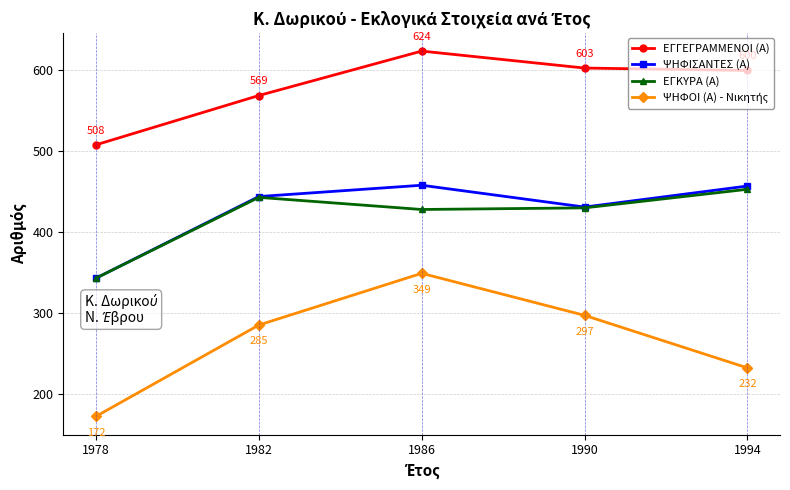

Rank the categories by ΕΓΓΕΓΡΑΜΜΕΝΟΙ (Α) value from highest to lowest.

1986, 1990, 1994, 1982, 1978